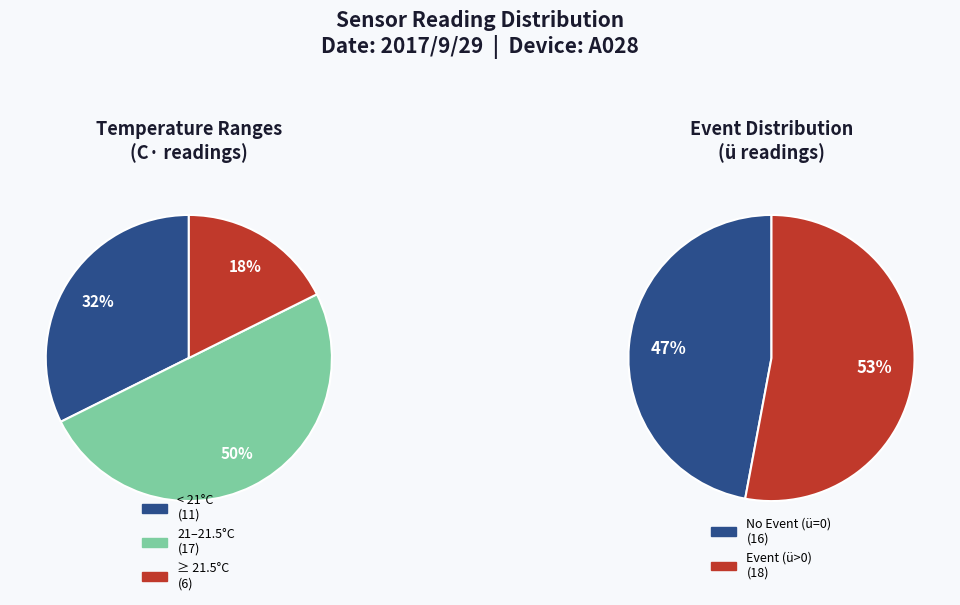

Does 12 represent more than half of the total?

No